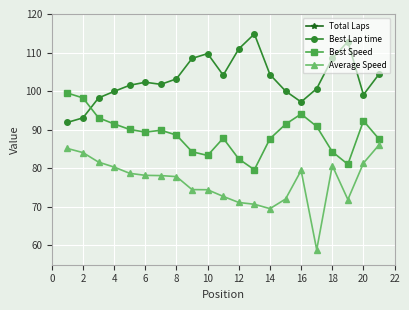

True or false: Average Speed has a value of 132.7 at 10.

False